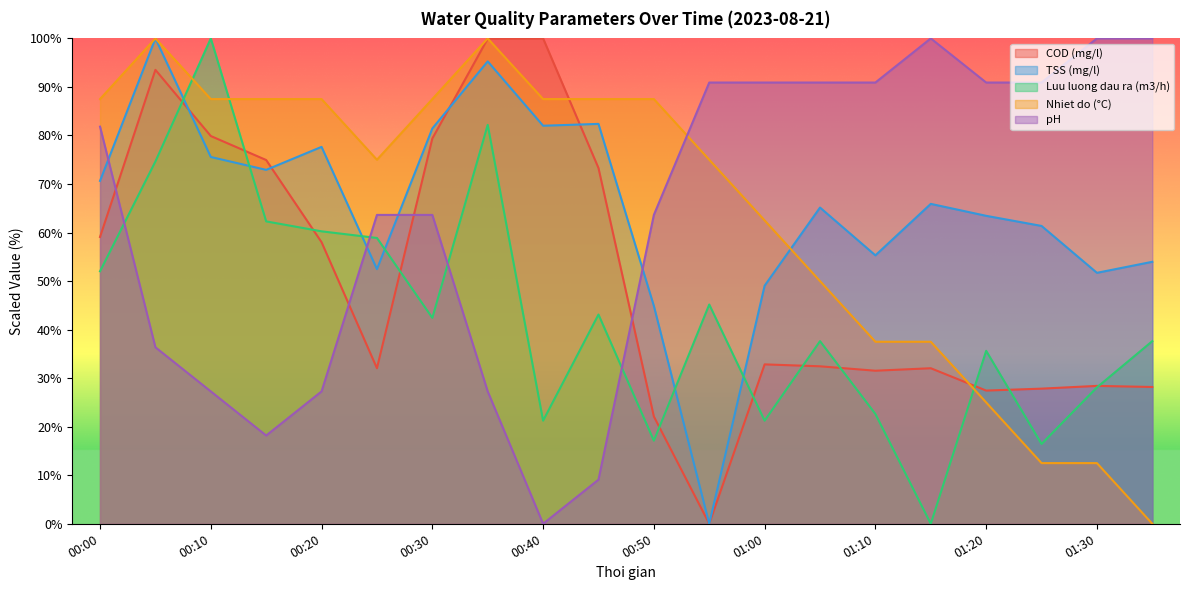

What position from the left is 00:30?

7